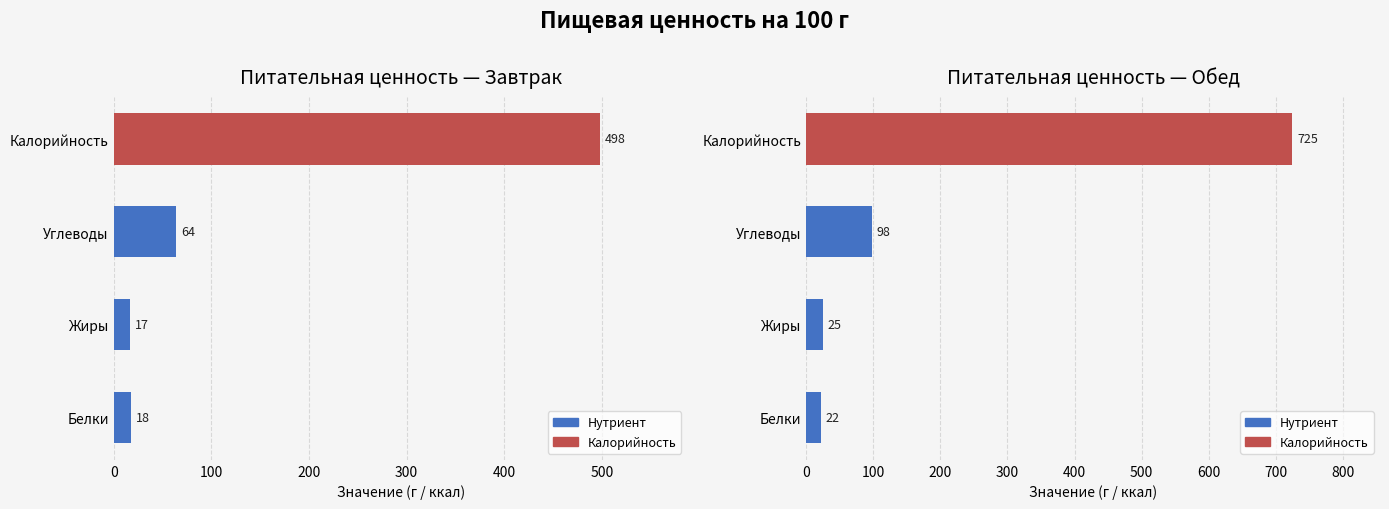

Reading left to right, list all the values displayed in this chart.

Калорийность: 498	725
Белки: 18	22
Жиры: 17	25
Углеводы: 64	98